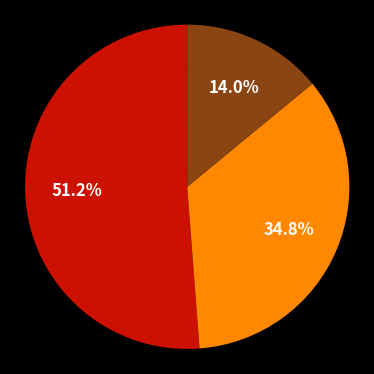

Is there a majority slice in this chart?

Yes